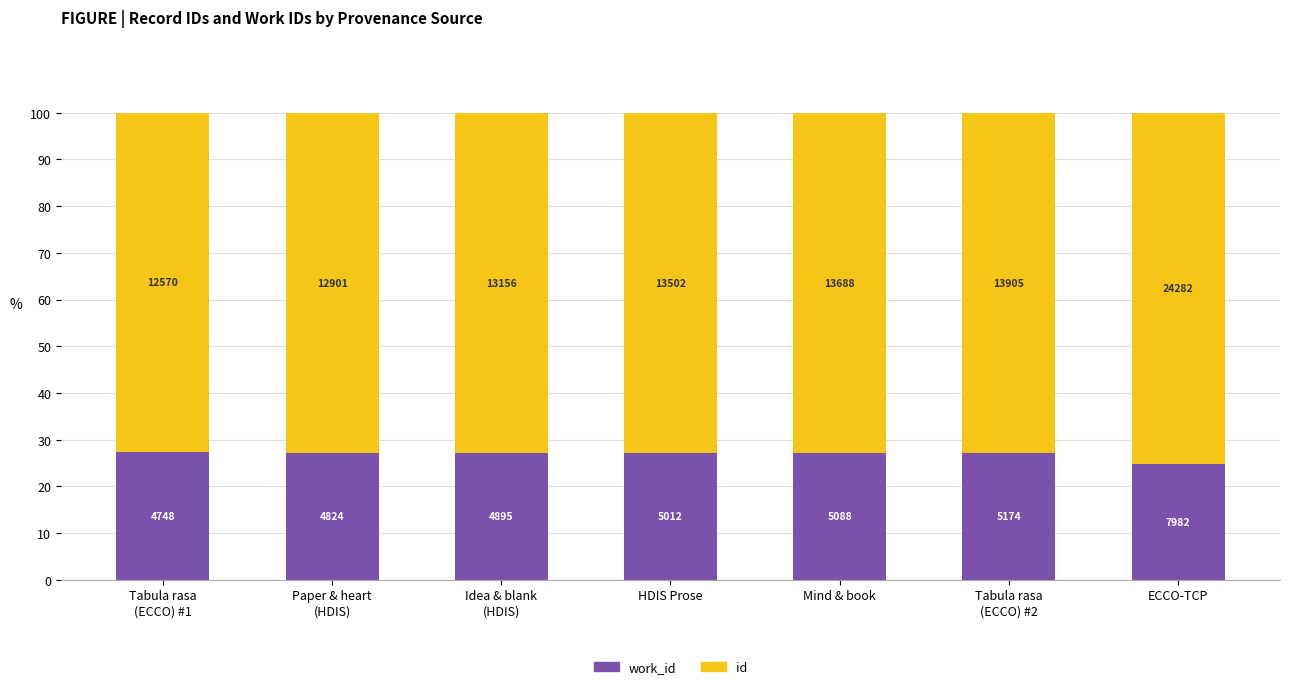

How many bars are there in total?

7